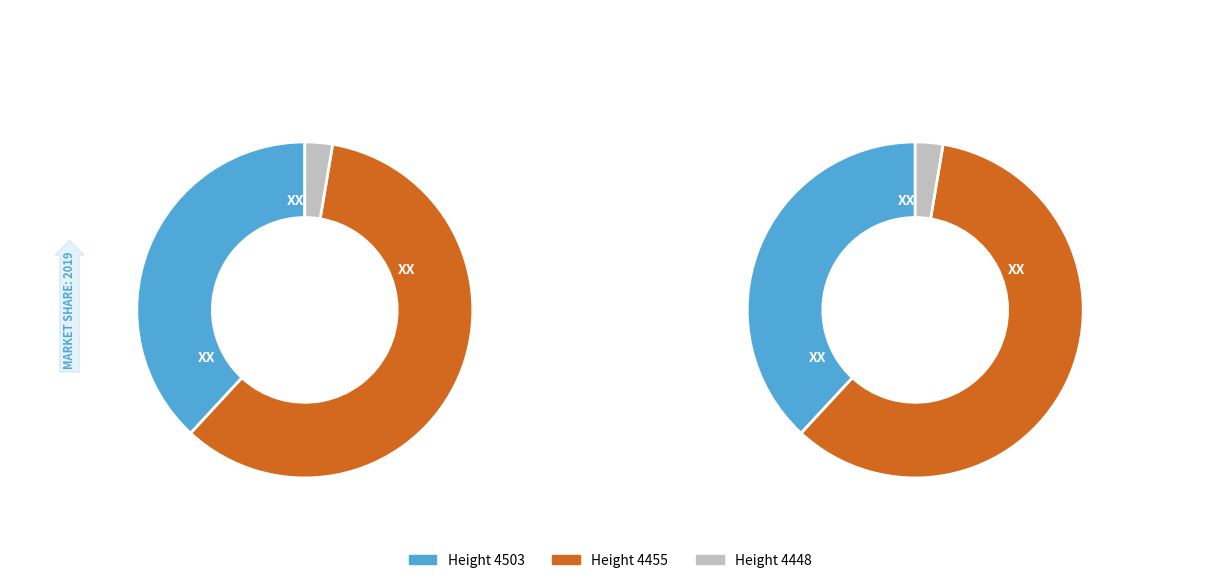

Rank the categories by value from highest to lowest.

4455, 4503, 4448